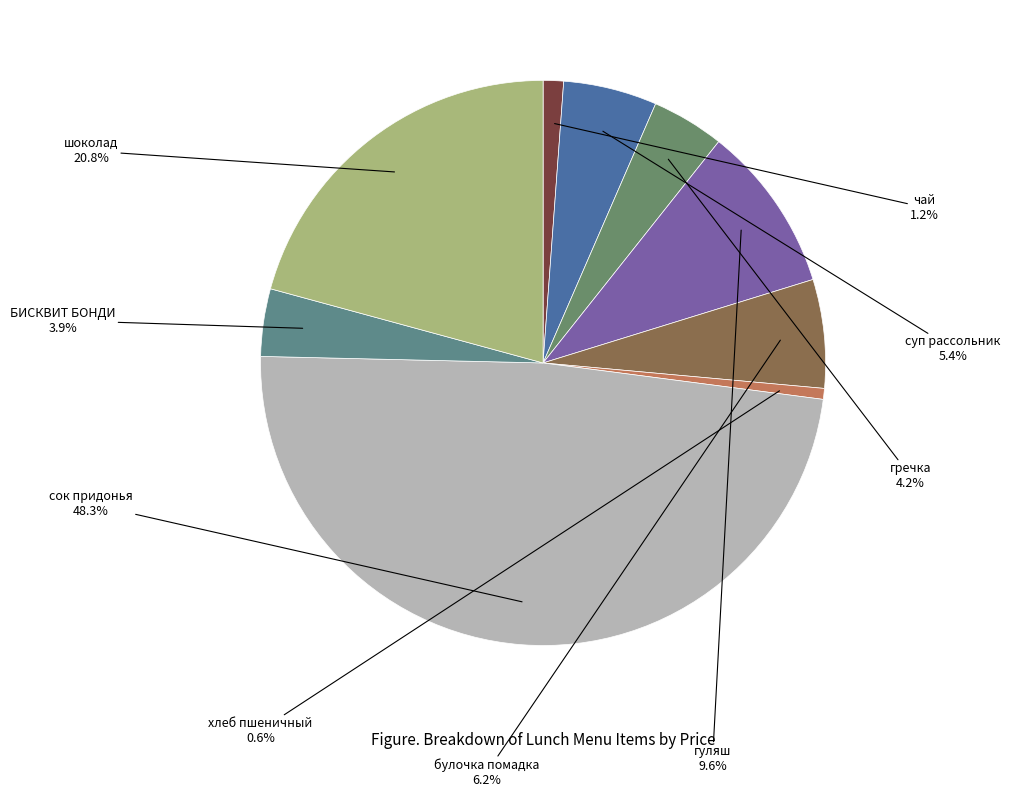

Which category has the smallest portion of the pie?

хлеб пшеничный